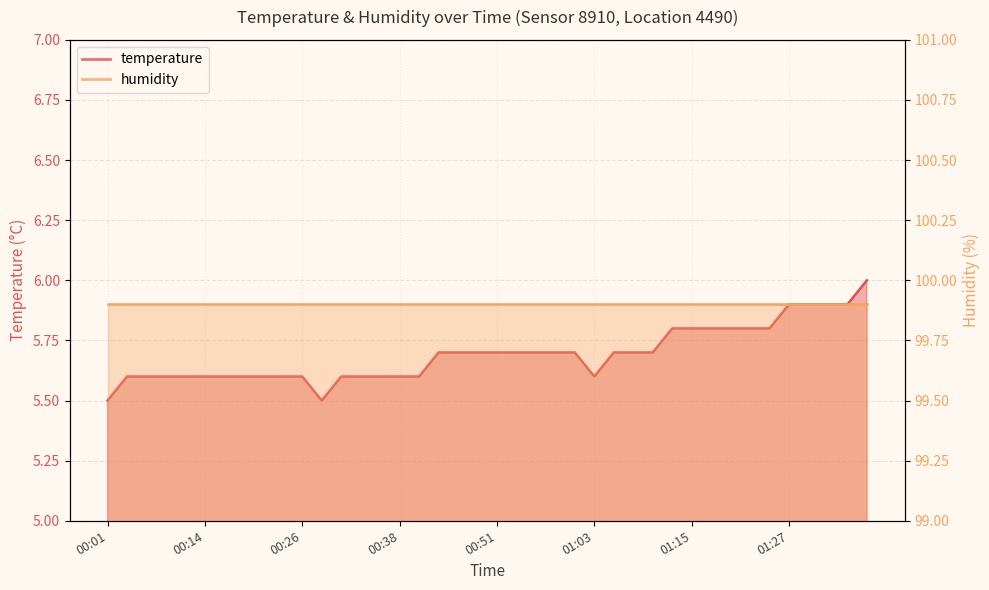

Reading left to right, what are all the values shown in this chart?

00:01=5.5	00:04=5.6	00:06=5.6	00:09=5.6	00:11=5.6	00:14=5.6	00:16=5.6	00:19=5.6	00:21=5.6	00:24=5.6	00:26=5.6	00:28=5.5	00:31=5.6	00:33=5.6	00:36=5.6	00:38=5.6	00:41=5.6	00:43=5.7	00:46=5.7	00:48=5.7	00:51=5.7	00:53=5.7	00:55=5.7	00:58=5.7	01:00=5.7	01:03=5.6	01:05=5.7	01:08=5.7	01:10=5.7	01:13=5.8	01:15=5.8	01:17=5.8	01:20=5.8	01:22=5.8	01:25=5.8	01:27=5.9	01:30=5.9	01:32=5.9	01:34=5.9	01:37=6.0